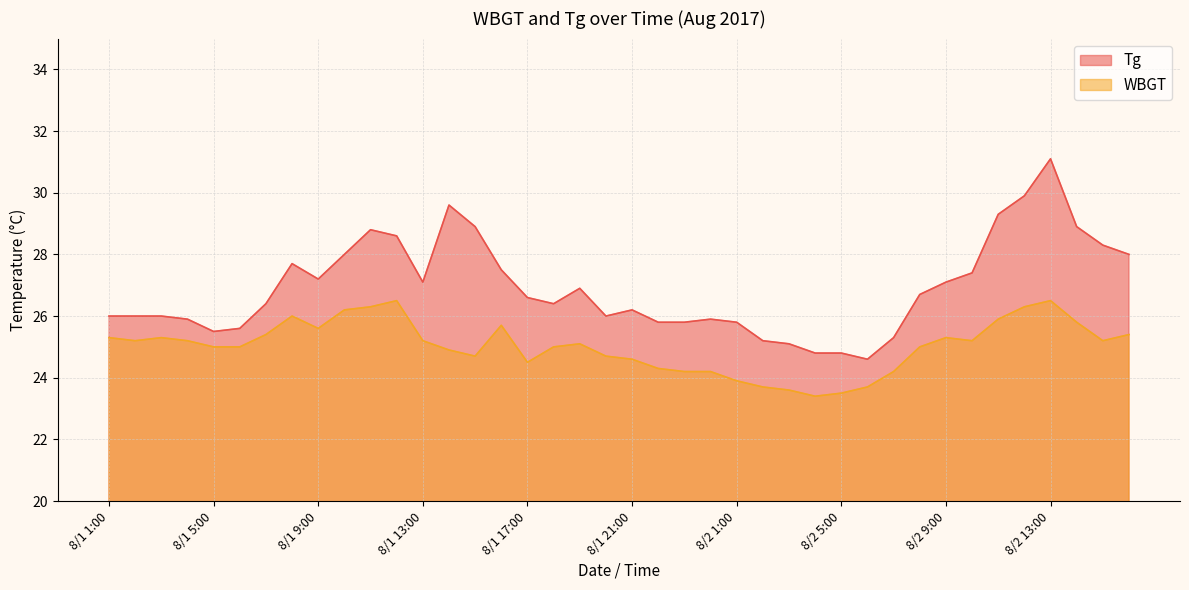

Which category has the highest value across all series?

8/2 13:00